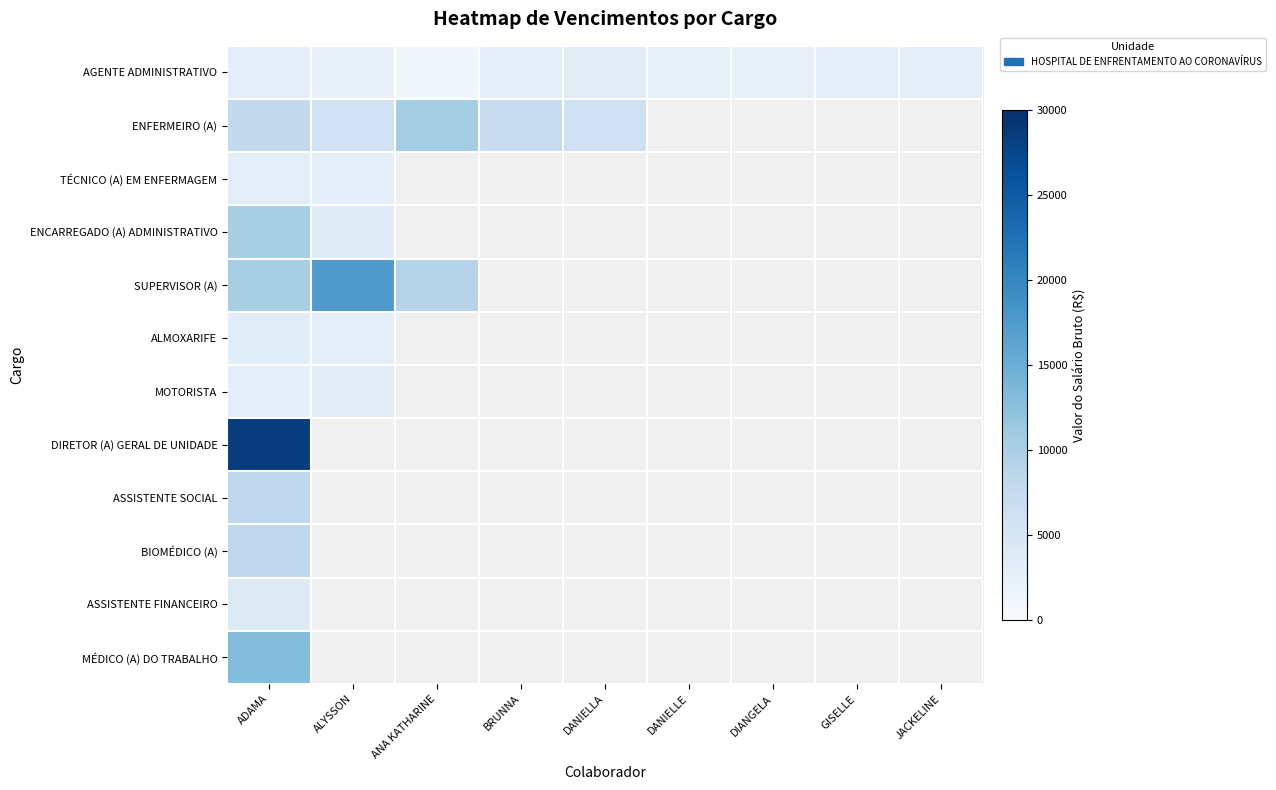

Which series has the widest spread of values?

SUPERVISOR (A)